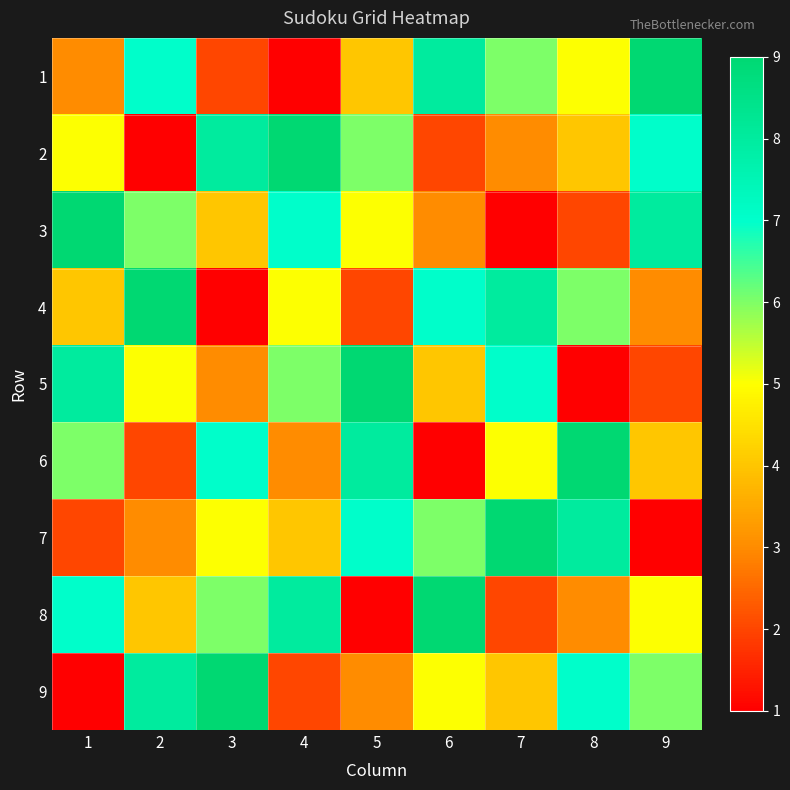

Which has a higher value, 1 or 8?

8